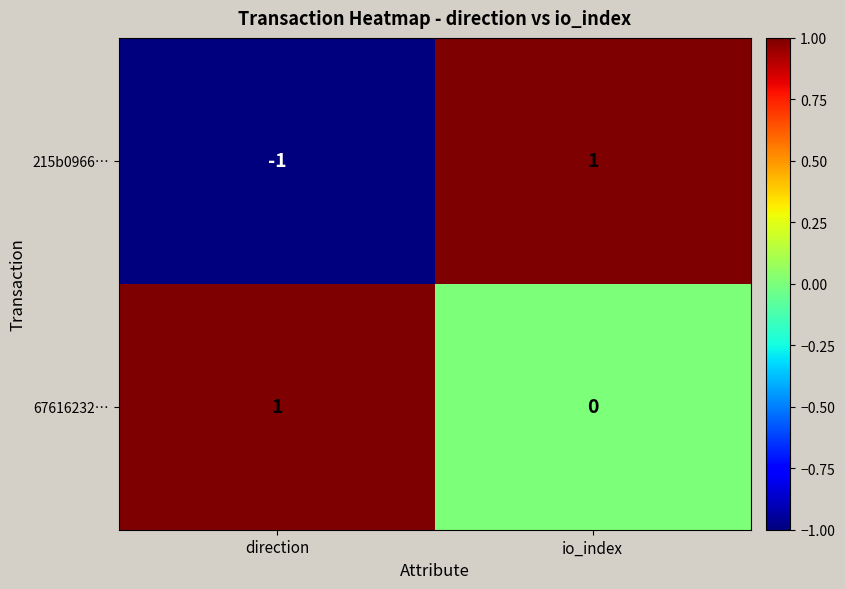

At which label does 67616232… reach its minimum?

io_index